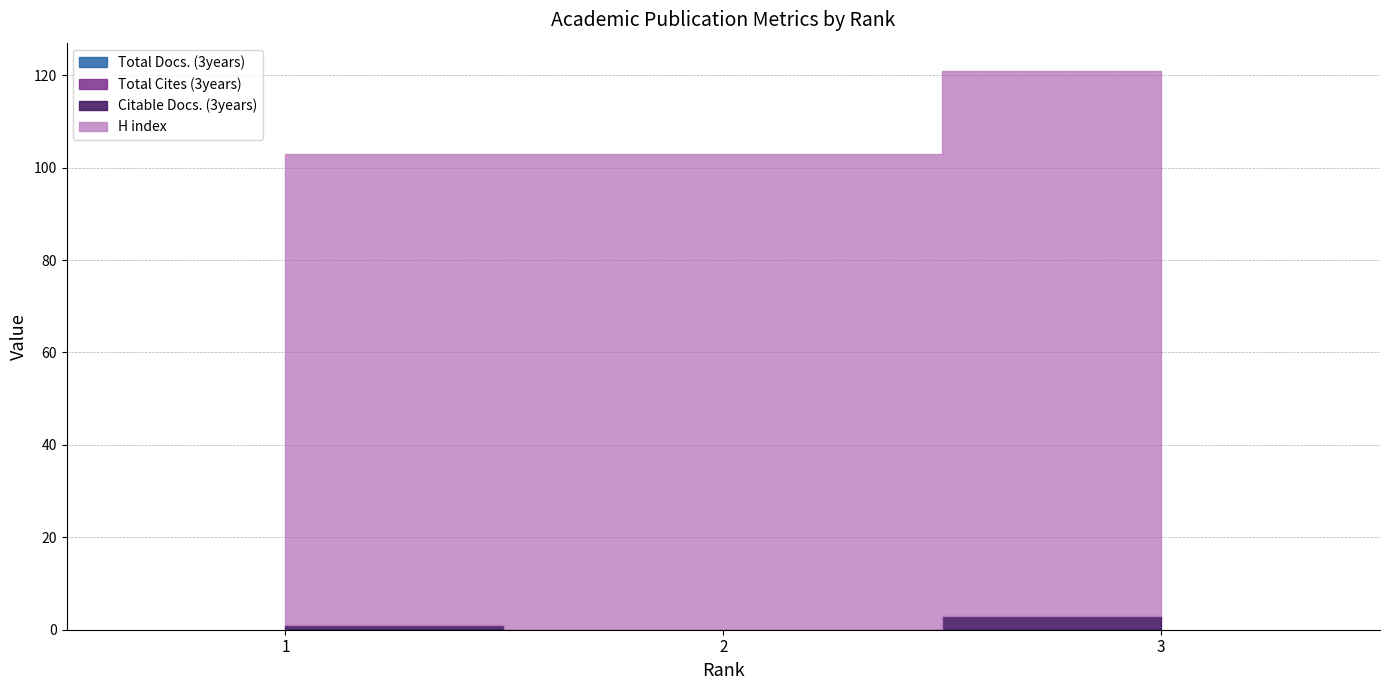

Does the chart have visible grid lines?

Yes